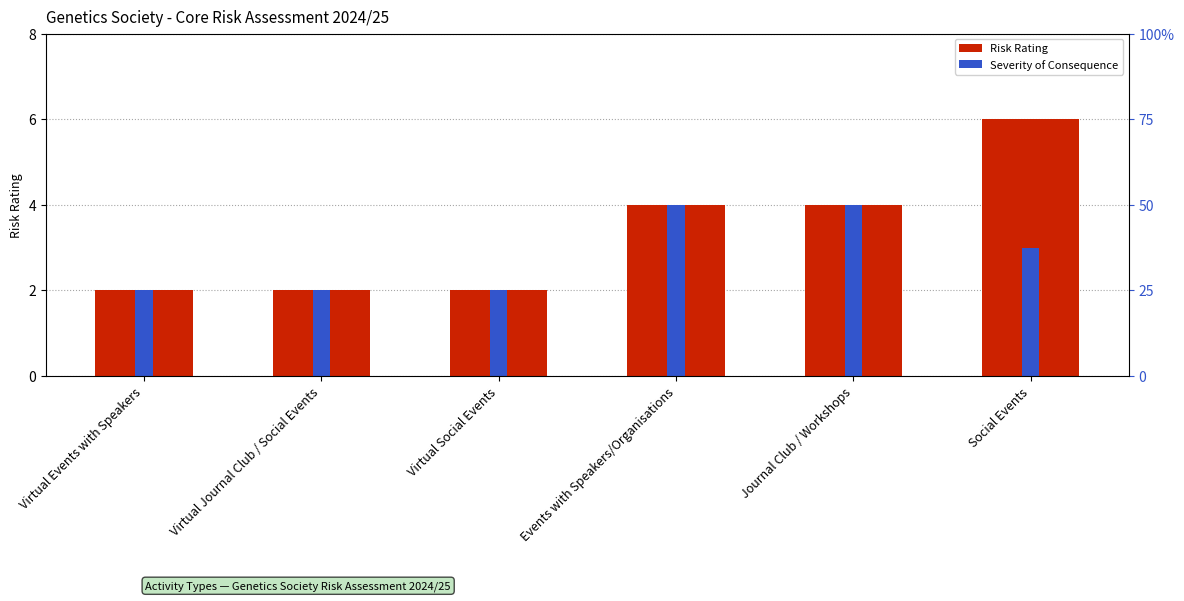

What is the total value across all series at Virtual Social Events?

4